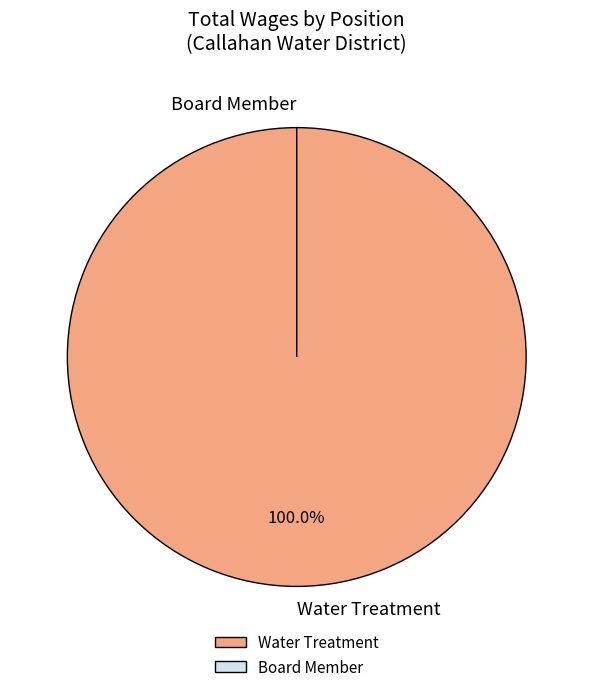

Which category has the smallest portion of the pie?

Board Member